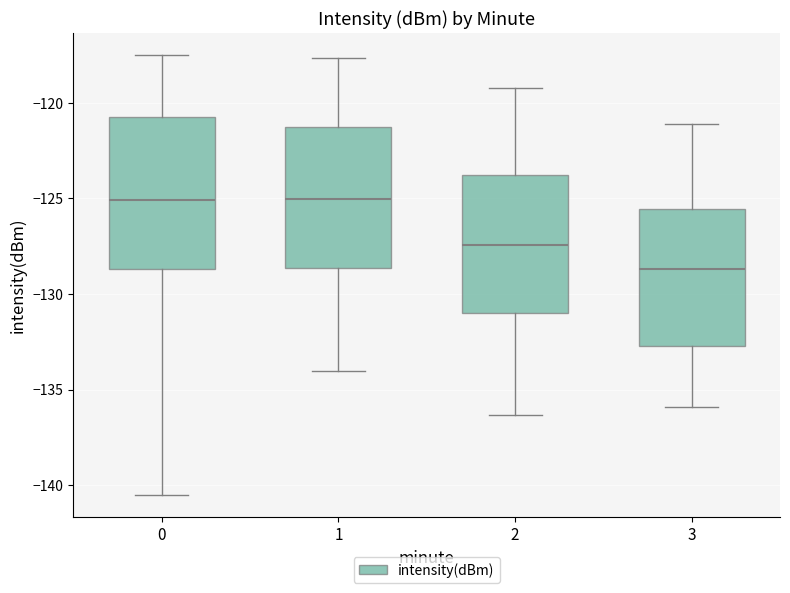

Reading left to right, read every box against the y-axis: the position of its median line, the range the box covers, and the ends of its whiskers. The values are not printed on the chart, so give them approximately, as read against the axis.

0: median -125.0, box -128.5 to -121.0, whiskers -140.5 to -117.5
1: median -125.0, box -128.5 to -121.5, whiskers -134.0 to -117.5
2: median -127.5, box -131.0 to -124.0, whiskers -136.5 to -119.0
3: median -128.5, box -132.5 to -125.5, whiskers -136.0 to -121.0